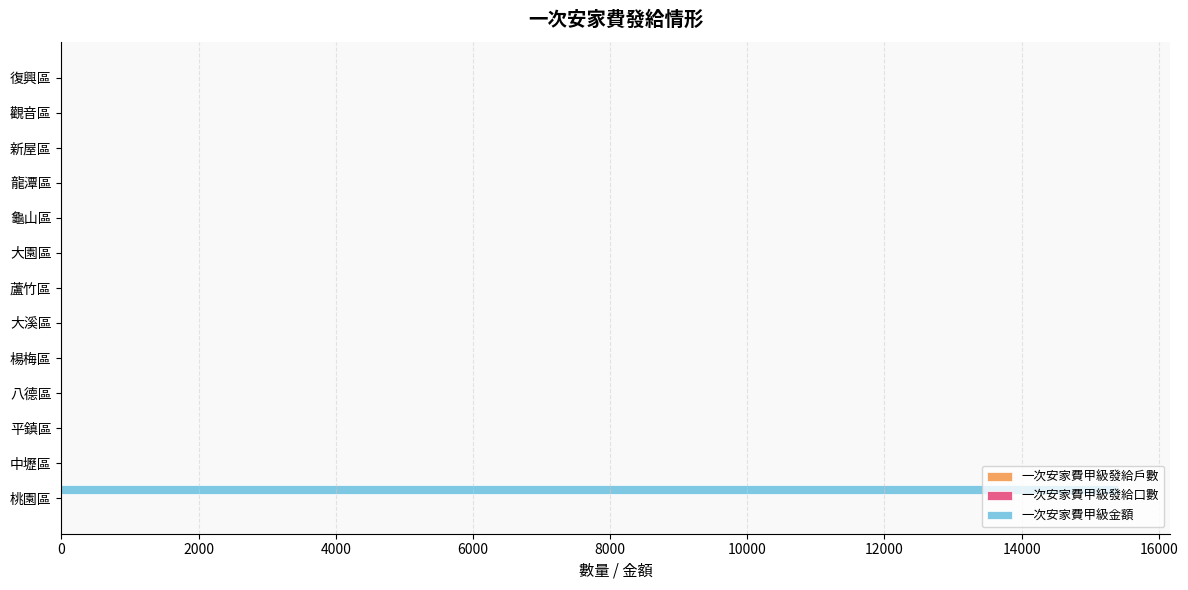

What is the sum of all 一次安家費甲級金額 values?

15400